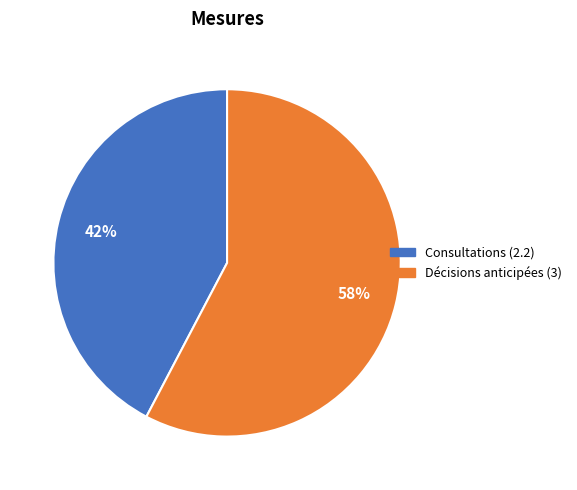

Which slice is the smallest?

Consultations (2.2)